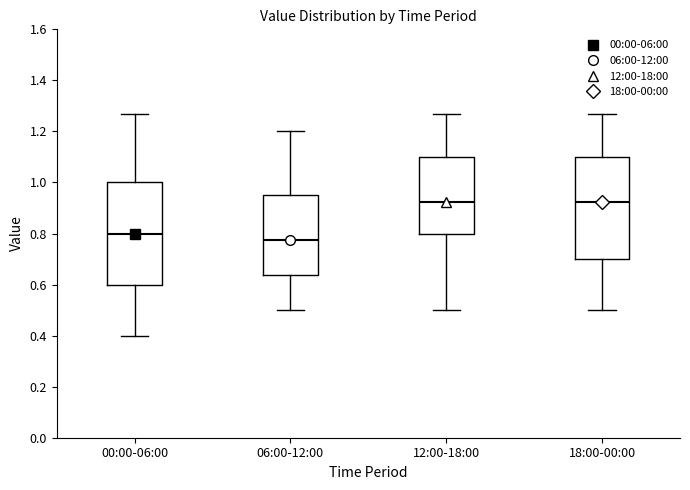

Reading left to right, transcribe this box plot: for each box, give where its median line is, the range the box spans, and where its two whiskers end, as read against the y-axis. The values are not printed on the chart, so give them approximately, as read against the axis.

00:00-06:00: median 0.80, box 0.60 to 1.00, whiskers 0.40 to 1.28
06:00-12:00: median 0.78, box 0.64 to 0.96, whiskers 0.50 to 1.20
12:00-18:00: median 0.92, box 0.80 to 1.10, whiskers 0.50 to 1.28
18:00-00:00: median 0.92, box 0.70 to 1.10, whiskers 0.50 to 1.28